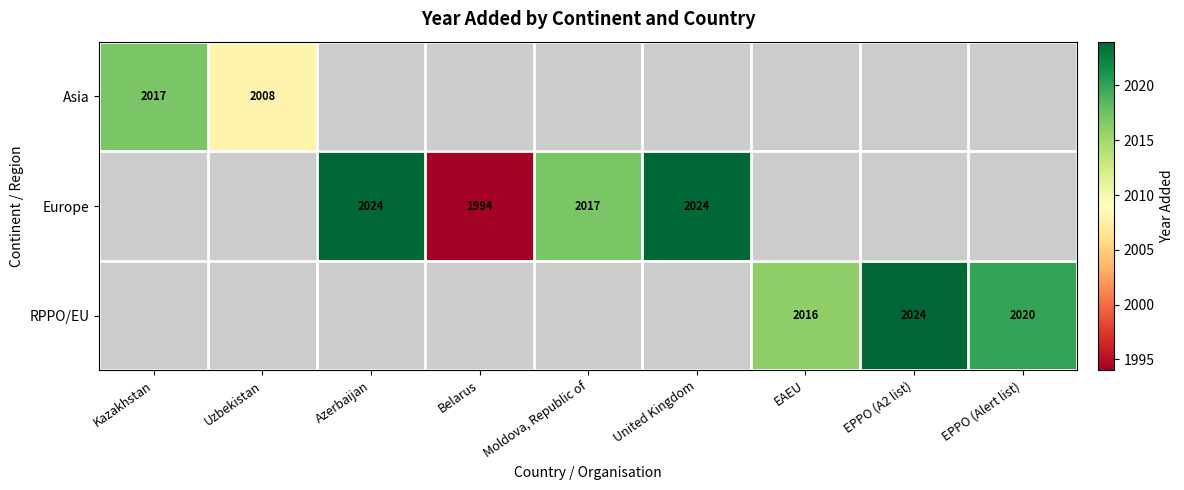

The value of Europe at United Kingdom is 2024. True or false?

True